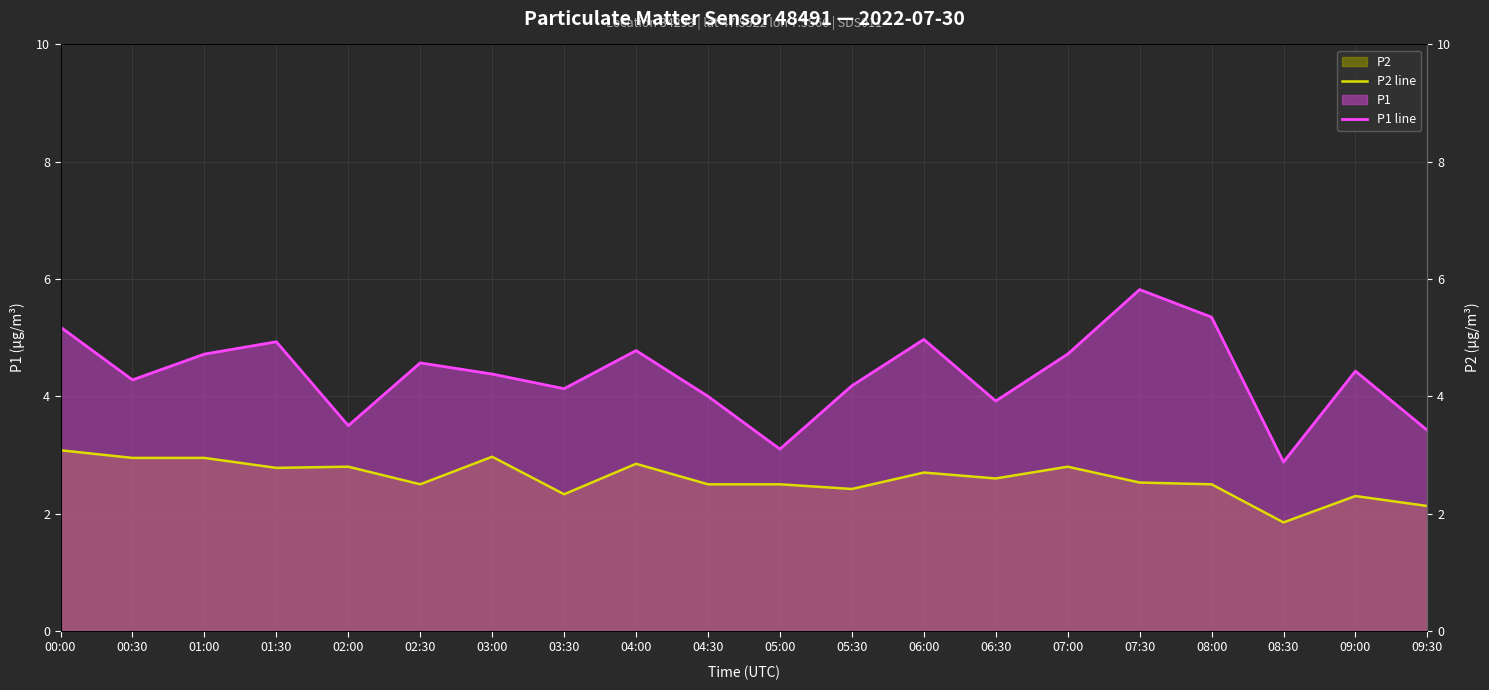

How many data points does each series have?

20